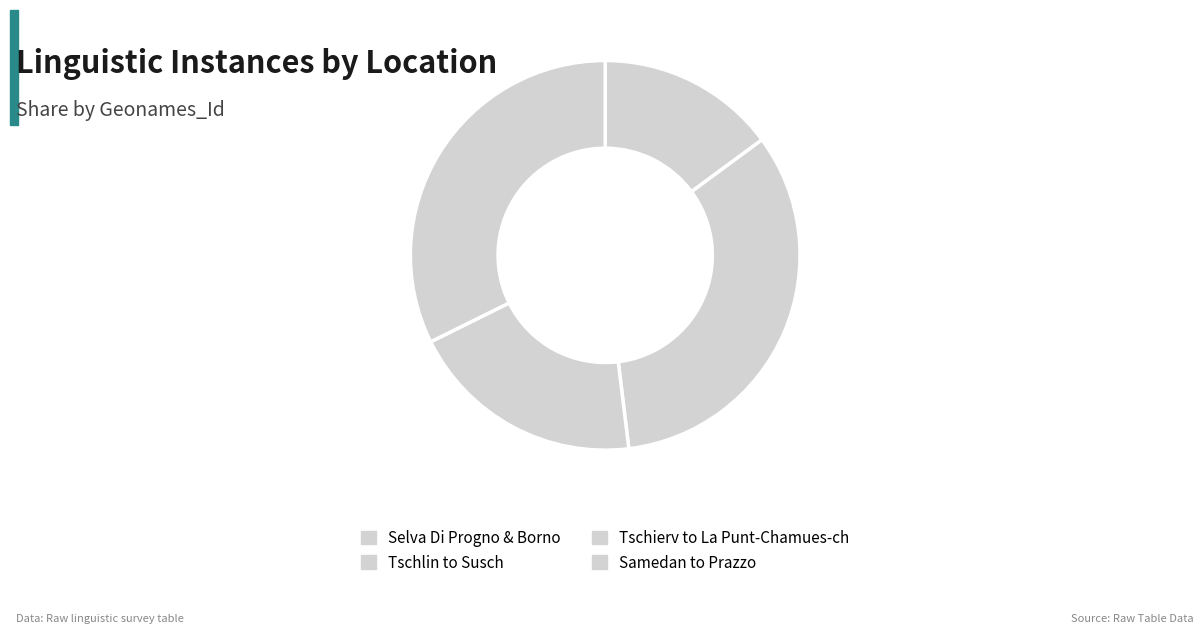

Count the number of slices in the pie.

4